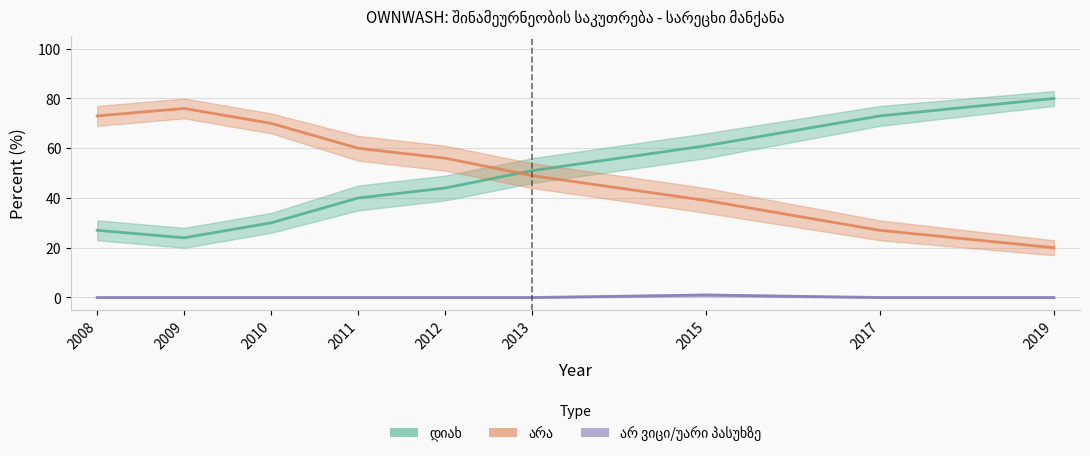

Does the chart have visible grid lines?

Yes